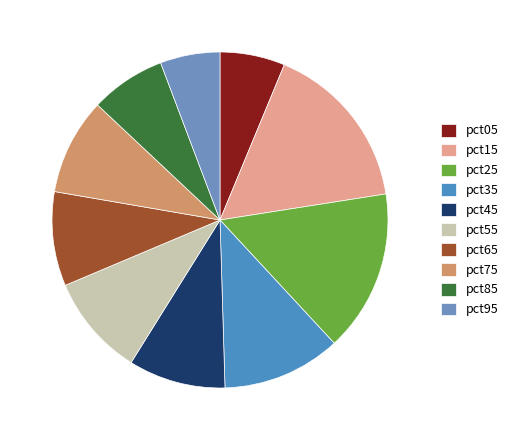

Rank the categories by value from highest to lowest.

pct15, pct25, pct35, pct55, pct45, pct75, pct65, pct85, pct05, pct95